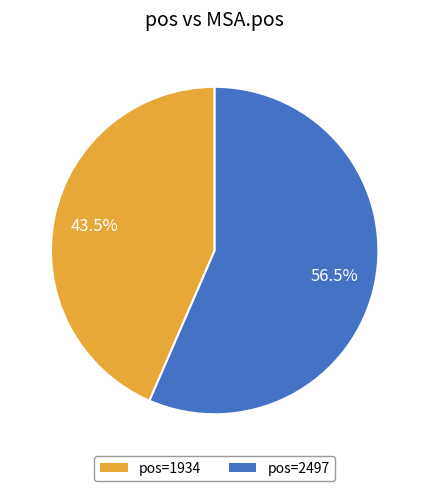

Is there a majority slice in this chart?

Yes